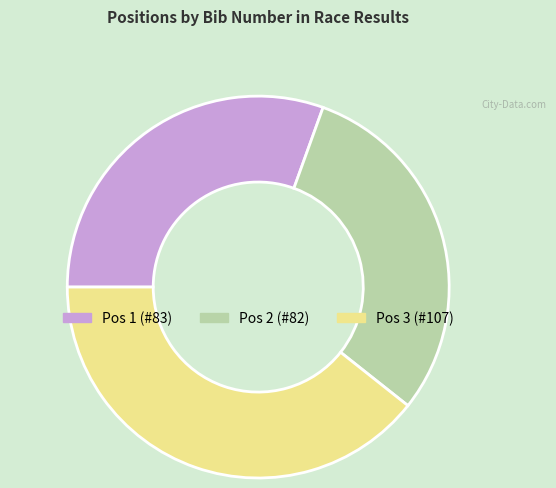

Is there a majority slice in this chart?

No